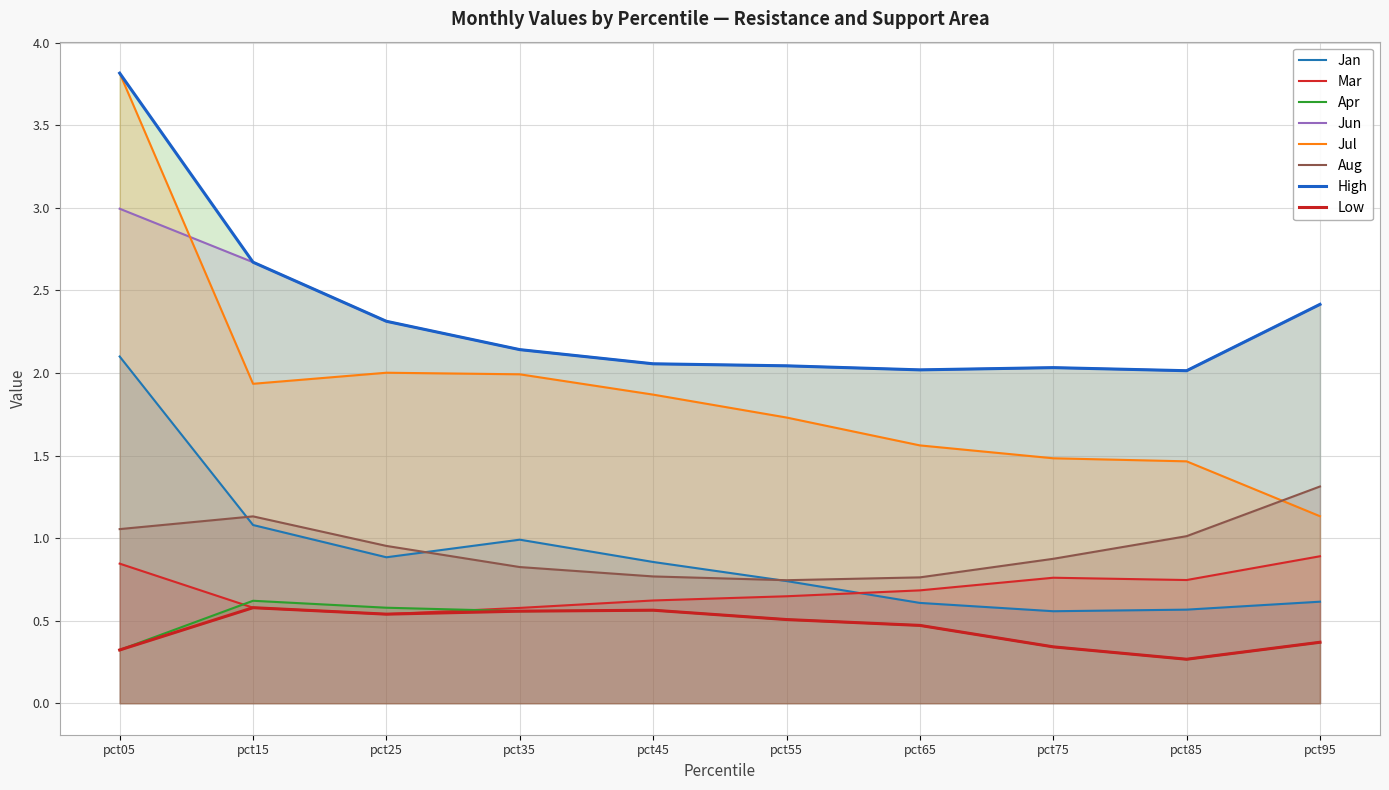

Rank the series at pct25 from highest to lowest value.

Jun, Jul, Aug, Jan, Apr, Mar